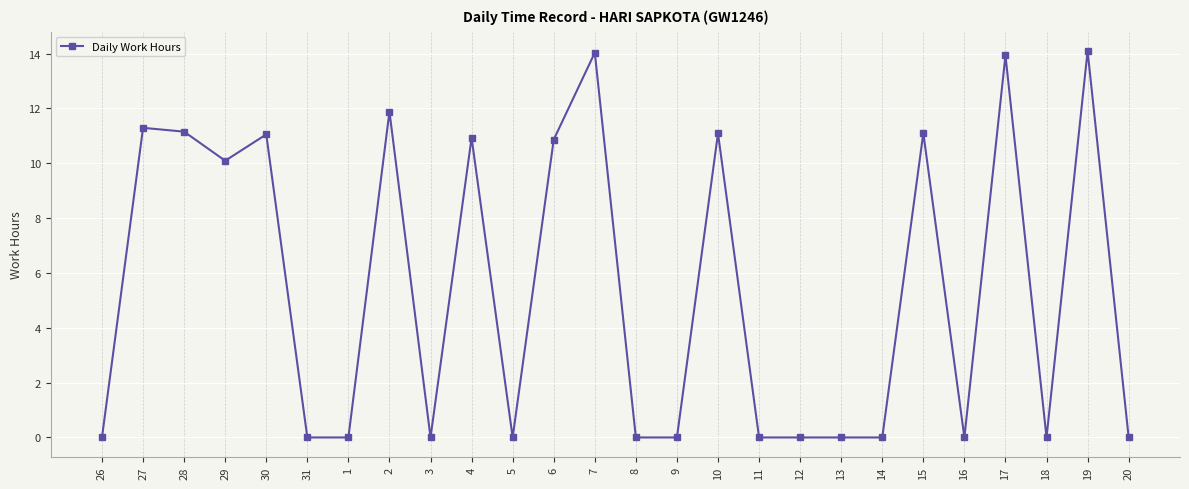

Where is the first local maximum?

27